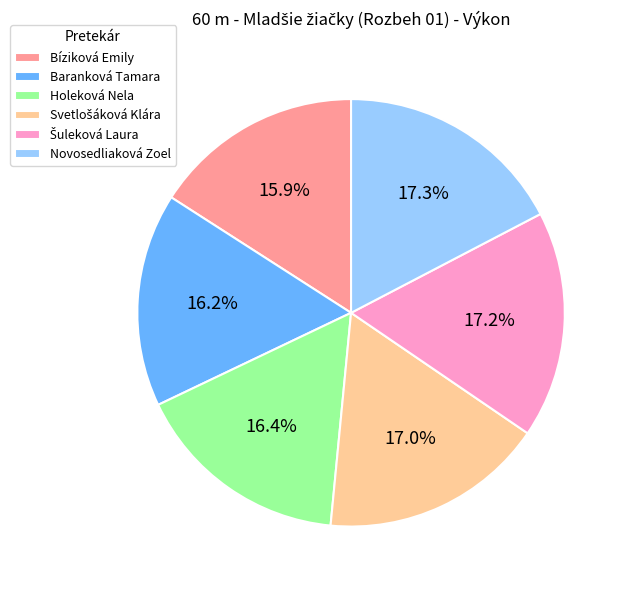

Is the sum of Novosedliaková Zoel and Bíziková Emily greater than half?

No